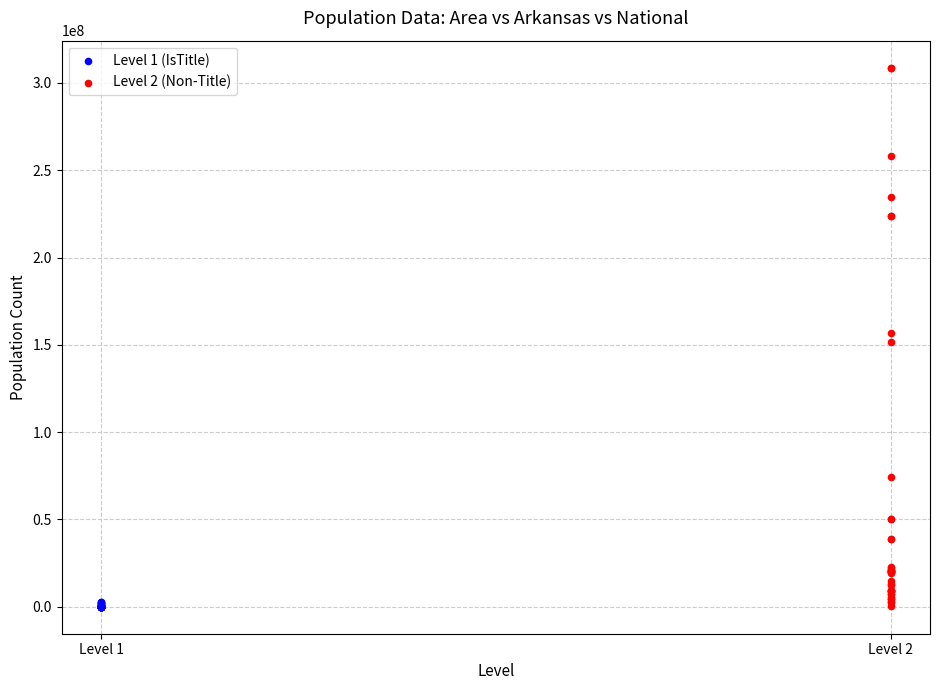

Which series contains the highest Y value?

Level 2 (Non-Title)